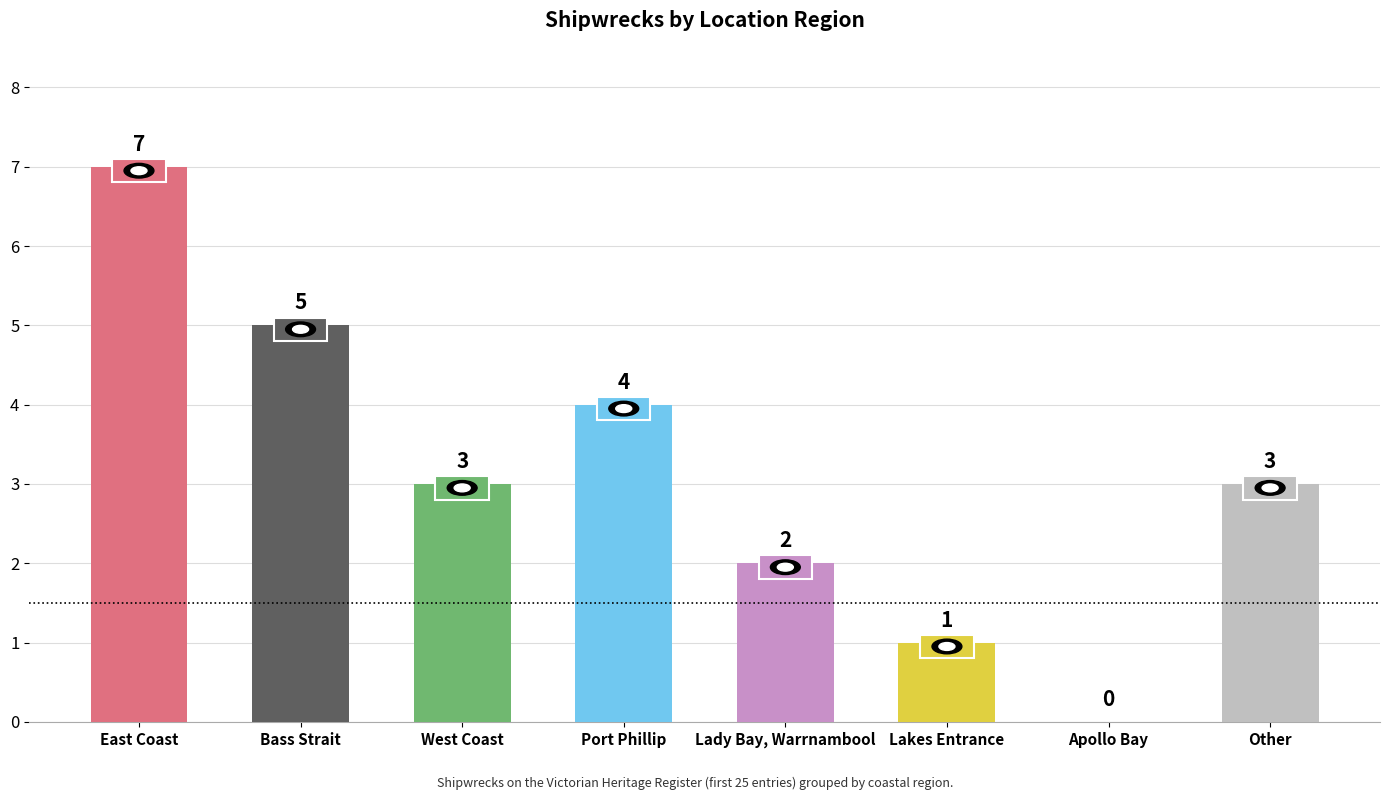

Where does the data first go above 3?

East Coast